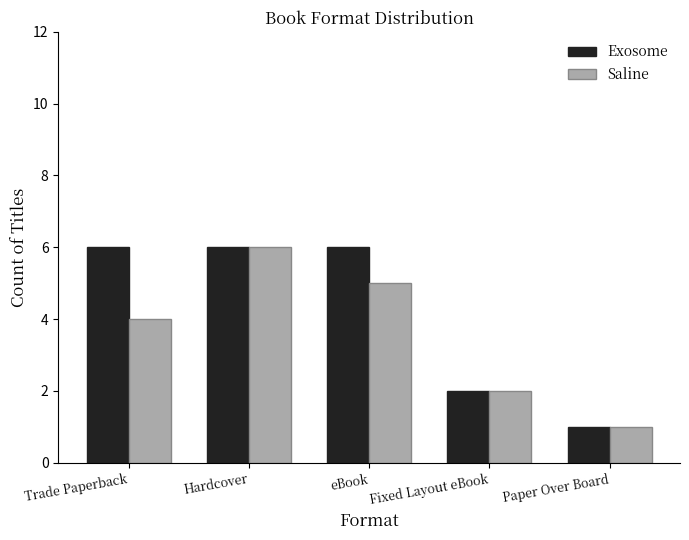

What is the sum of all Exosome values?

21